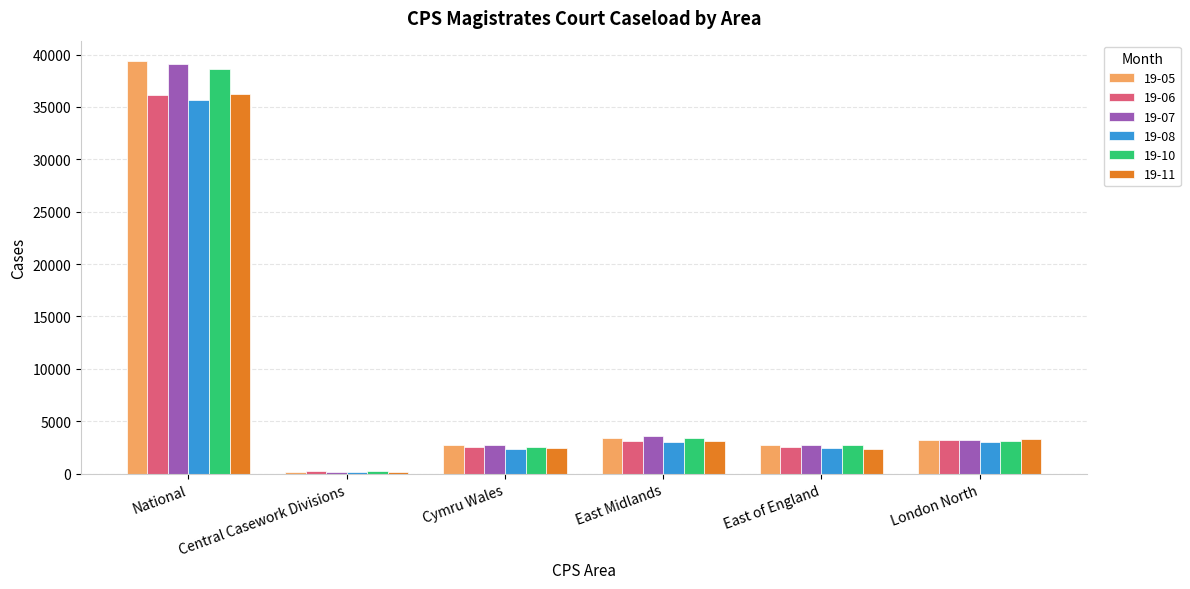

What is the smallest value displayed?

137